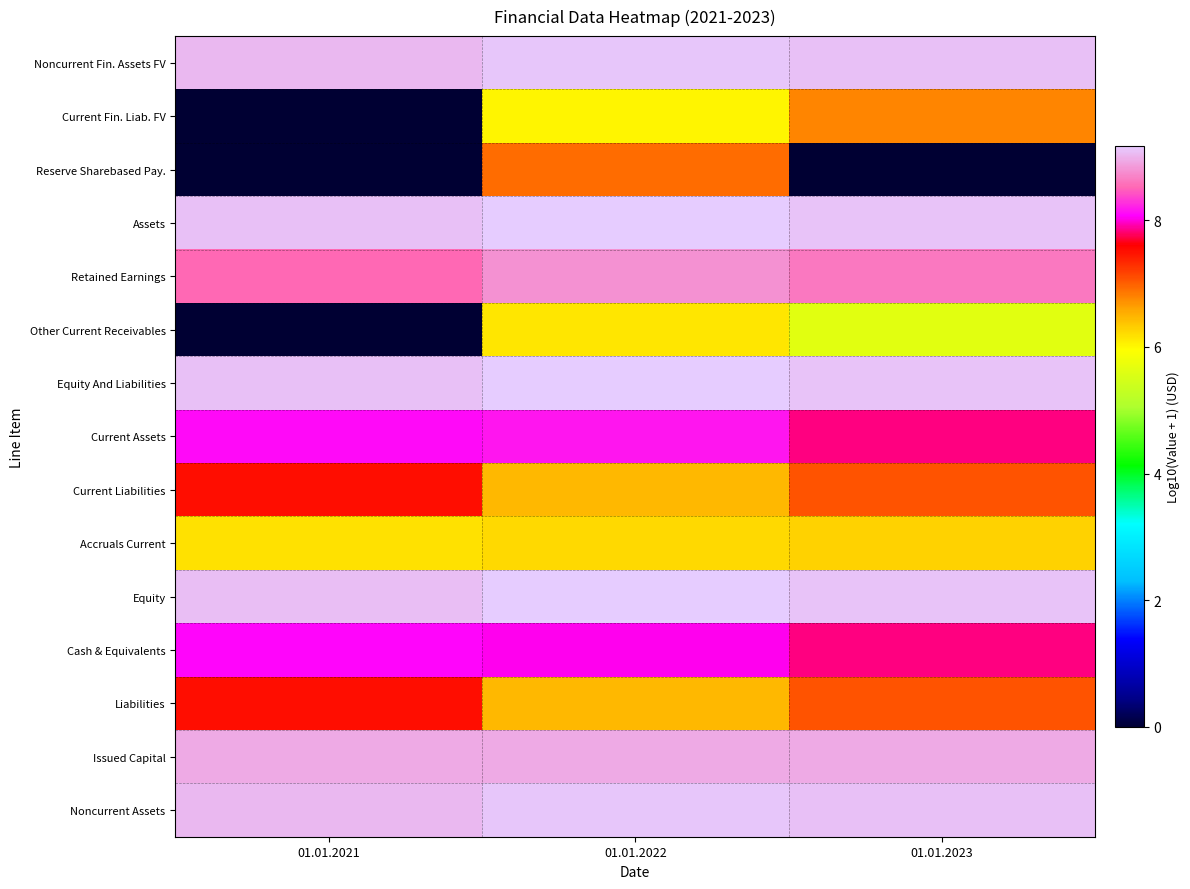

What is the spread (max minus min) of values at 01.01.2021?

9.1